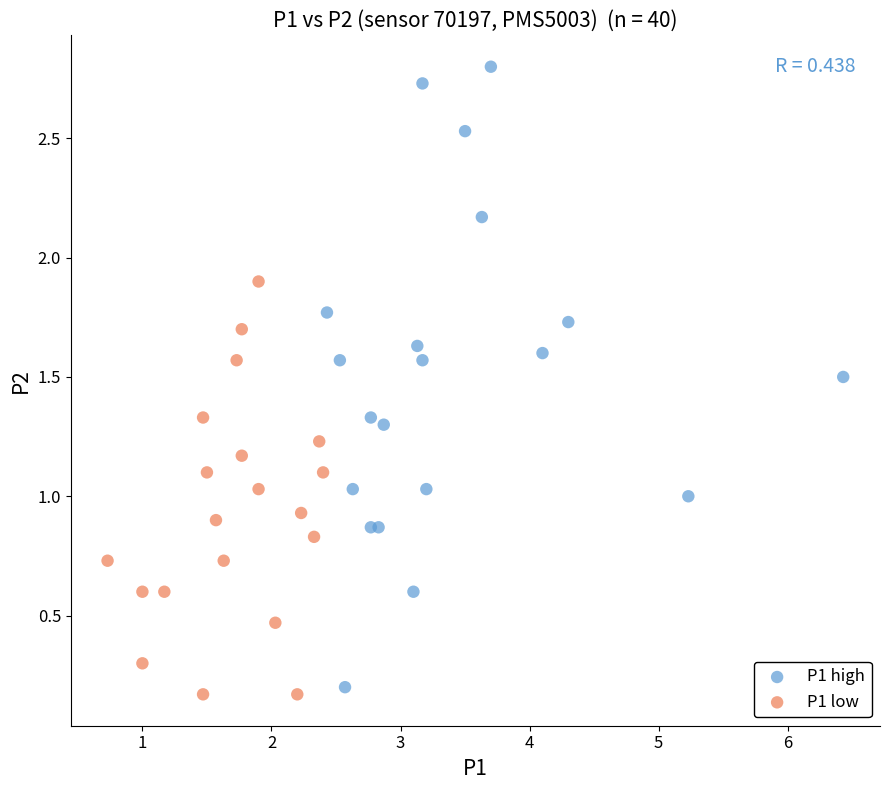

Which series has the widest spread of Y values?

P1 high